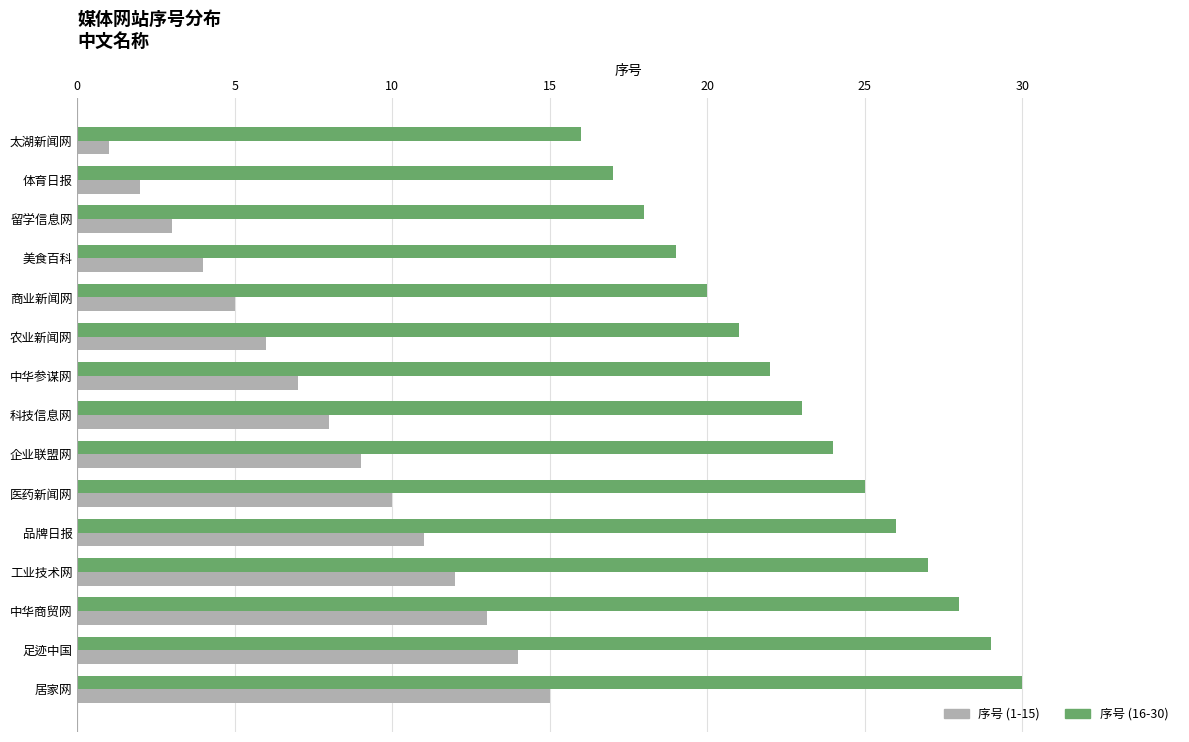

The 序号 (16-30) series shows 28 at 中华商贸网. True or false?

True